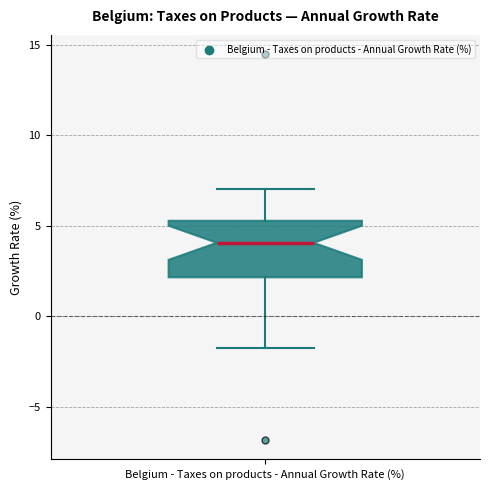

Transcribe this box plot: give where the median line is, the range the box spans, and where the two whiskers end, as read against the y-axis. The values are not printed on the chart, so give them approximately, as read against the axis.

median 4.0, box 2.0 to 5.5, whiskers -1.5 to 7.0